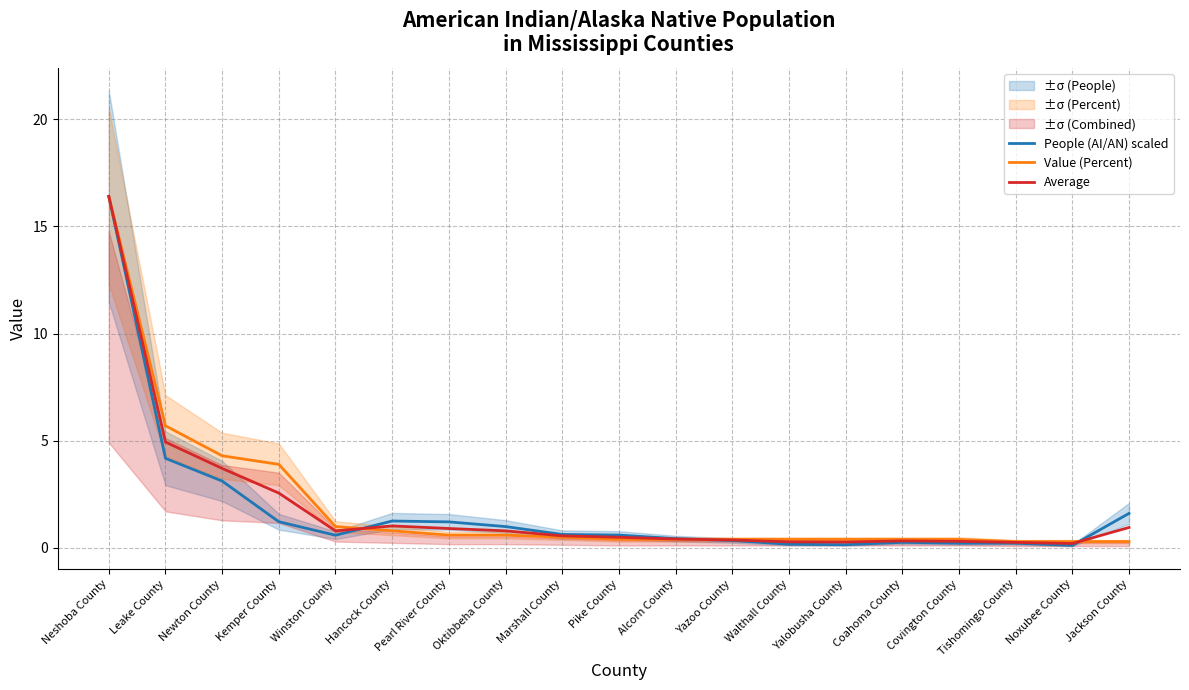

Which label corresponds to the largest value in the chart?

Neshoba County